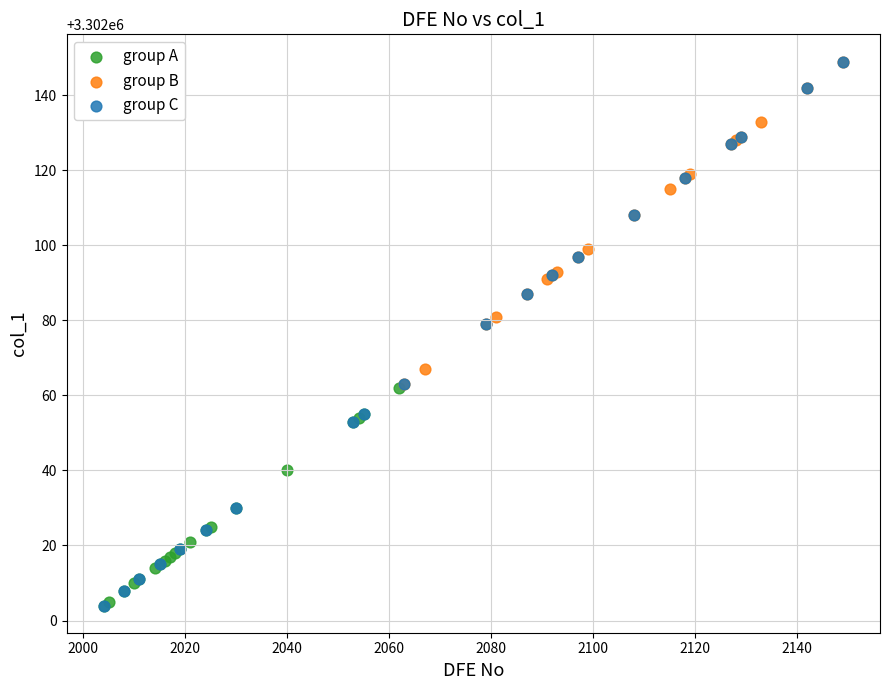

What are all the series names shown in the legend?

group A, group B, group C